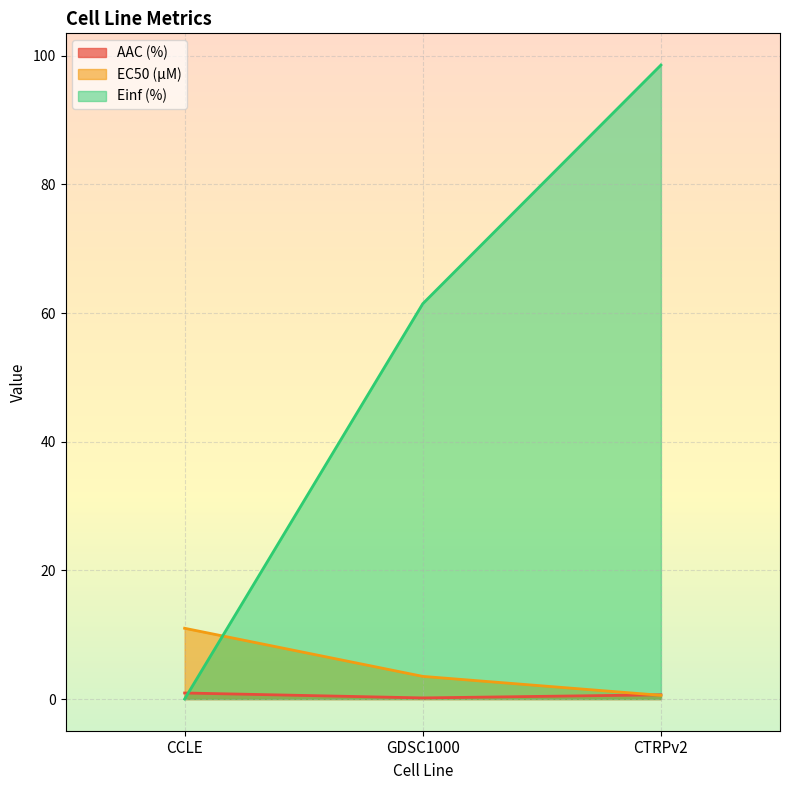

What is the total value across all series at CCLE?

11.9